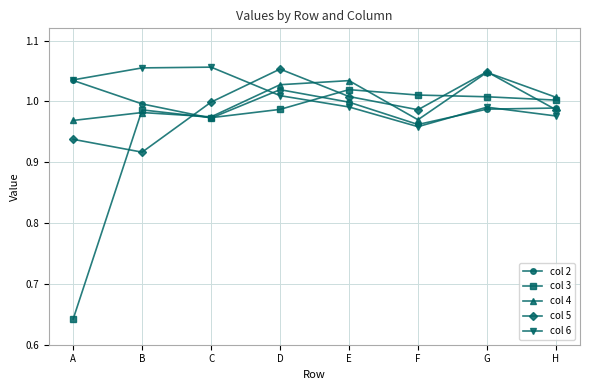

Which series has the largest range (max minus min)?

col 3